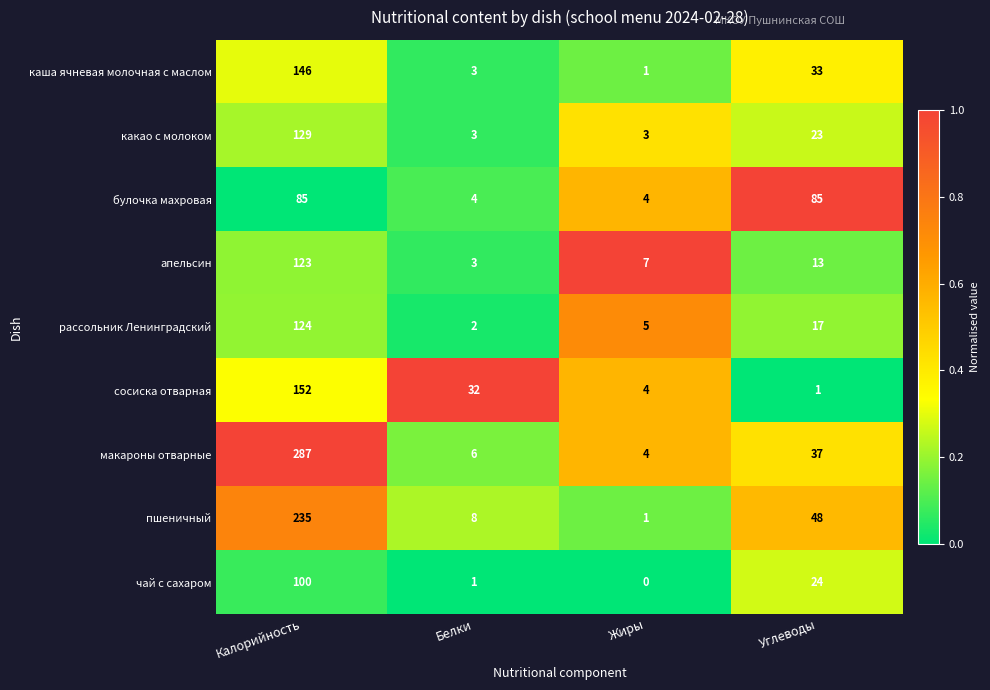

How many data points does each series have?

4